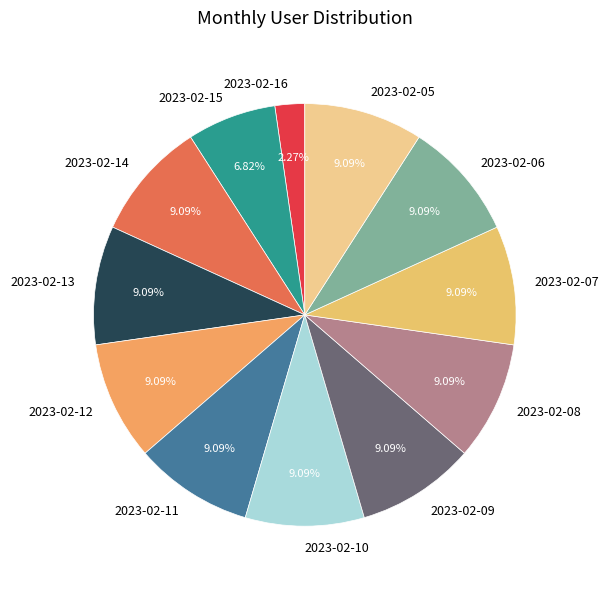

Is it true that 2023-02-11 is 19% of the pie?

False